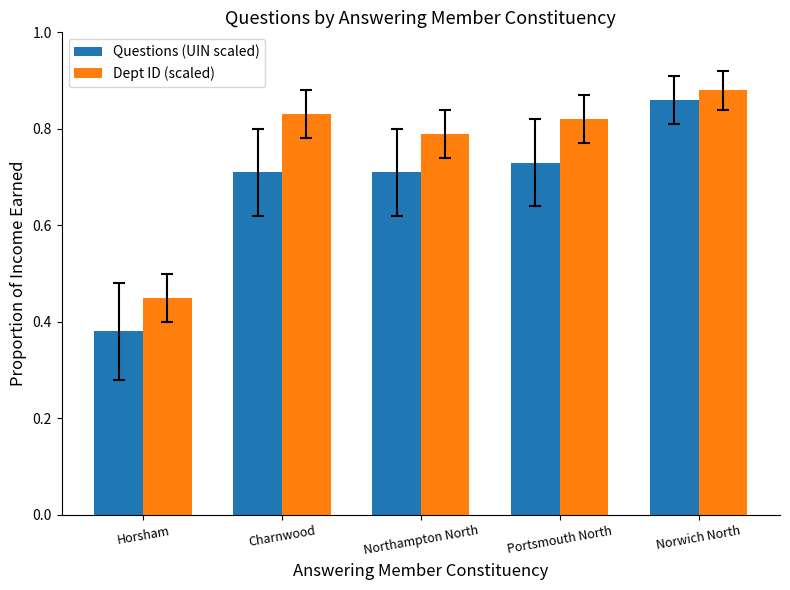

What is the difference between the Dept ID (scaled) values at Horsham and Northampton North?

0.3